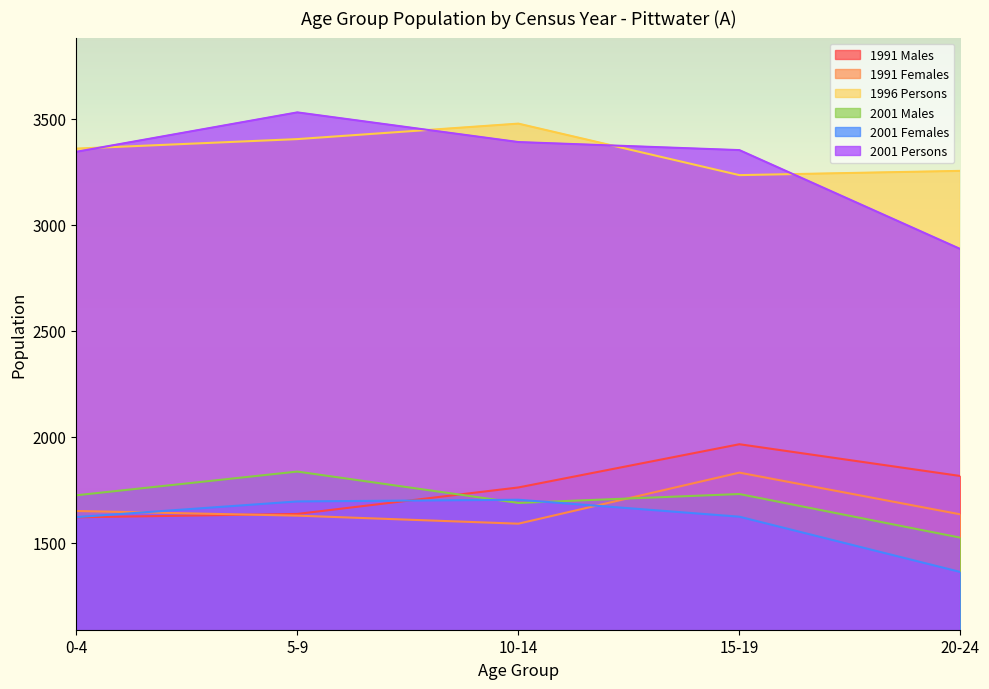

The 1991 Females series shows 1080 at 0-4. True or false?

False